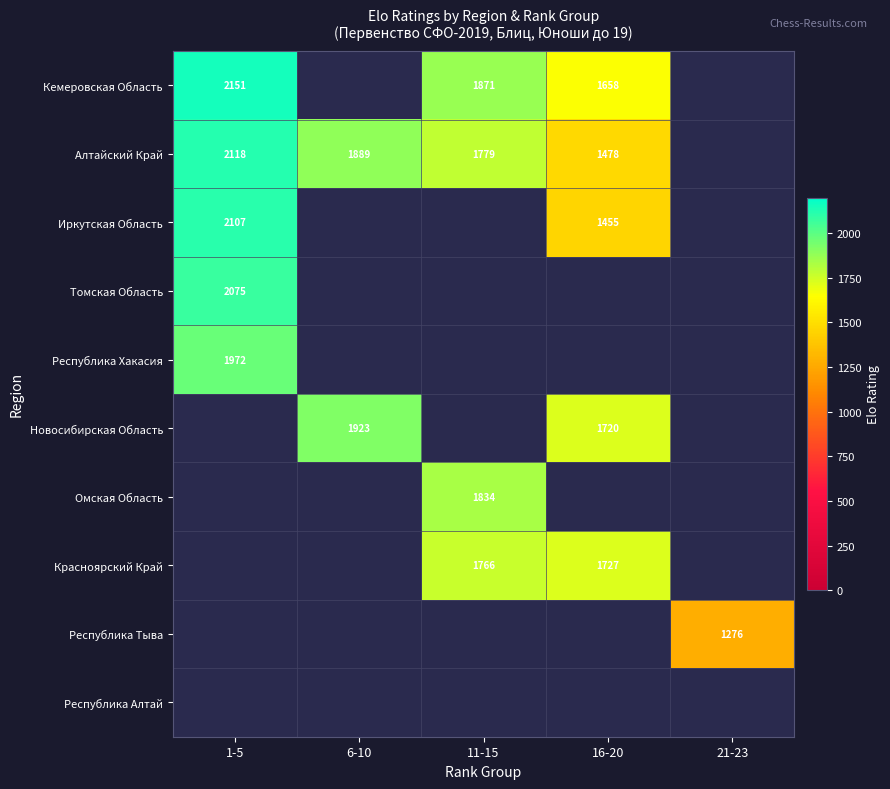

The Алтайский Край series shows 1889 at 6-10. True or false?

True